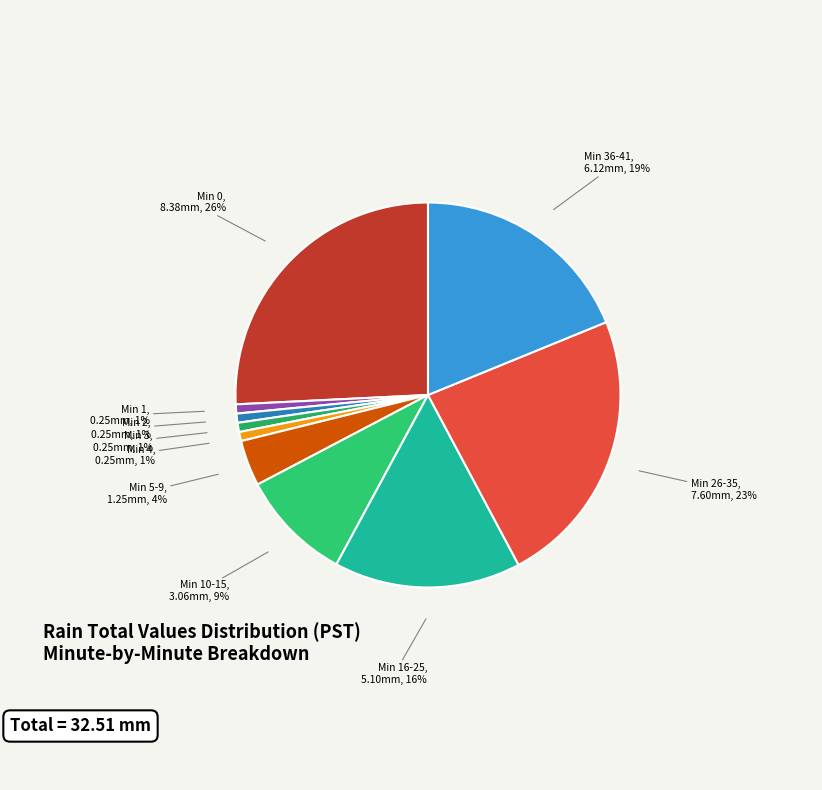

What is the largest slice in the pie chart?

Min 0